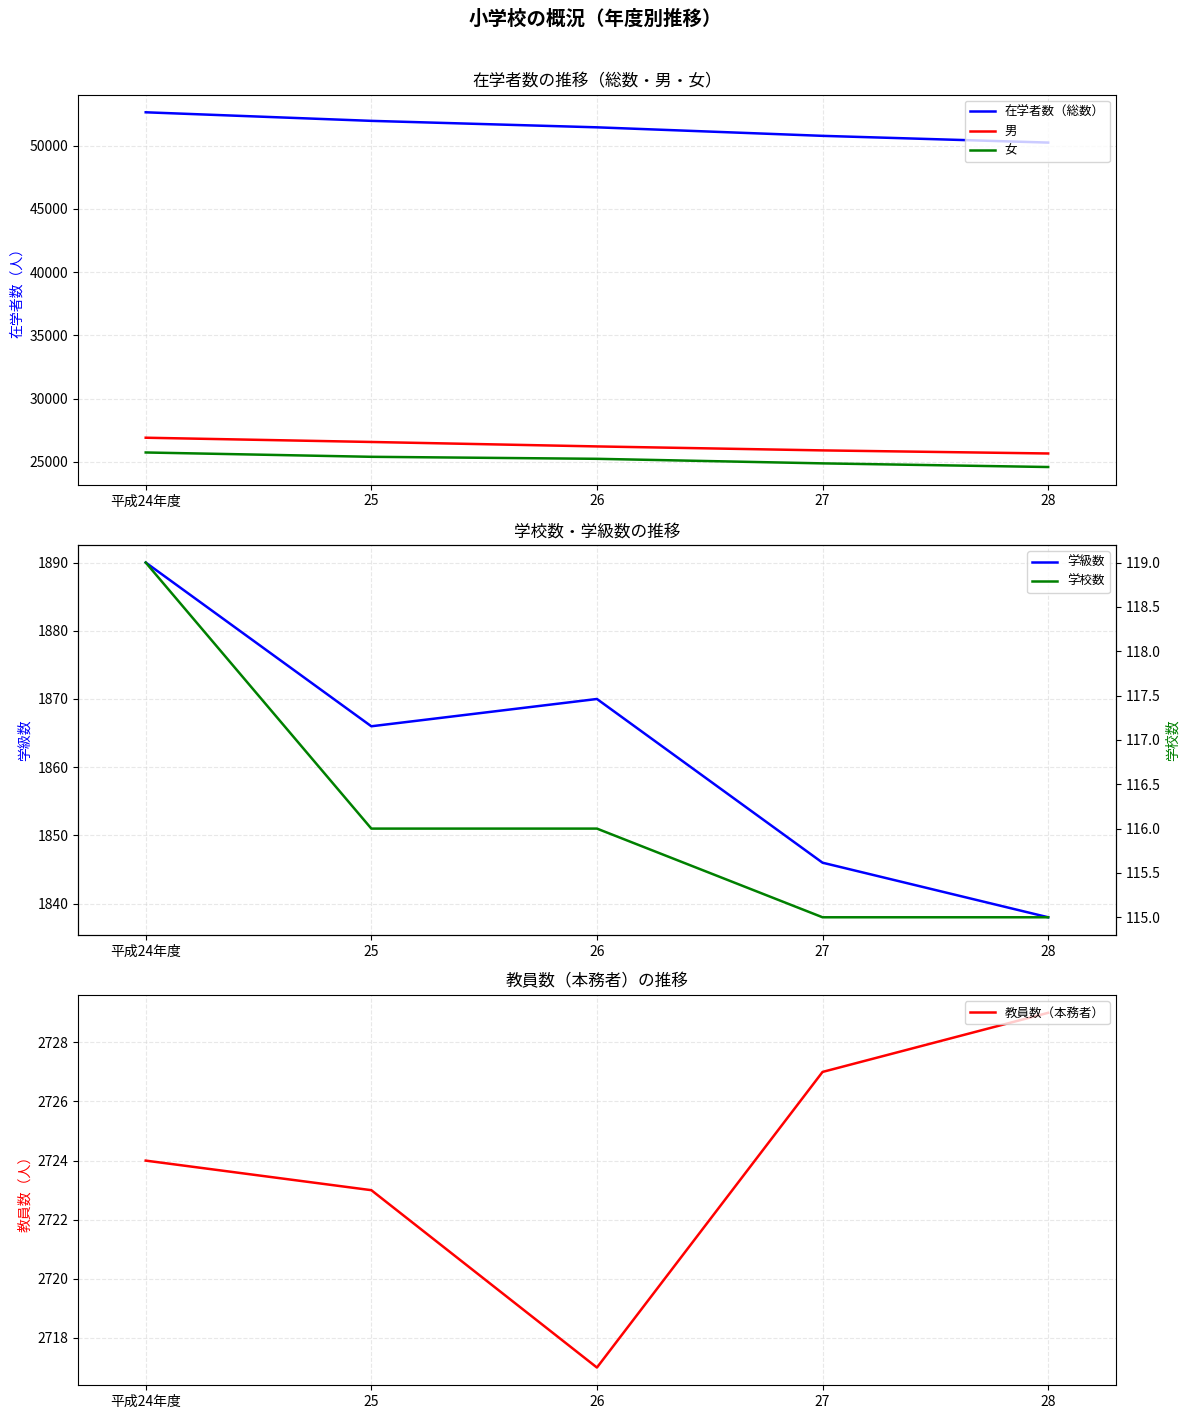

At which label does 学級数 first exceed 1866?

平成24年度